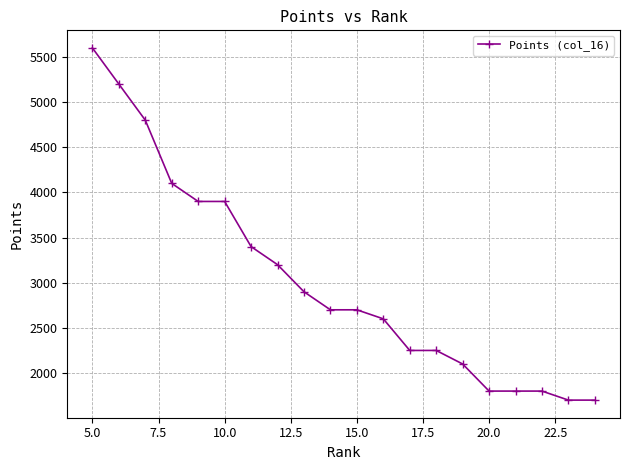

Count the number of data series in this chart.

1